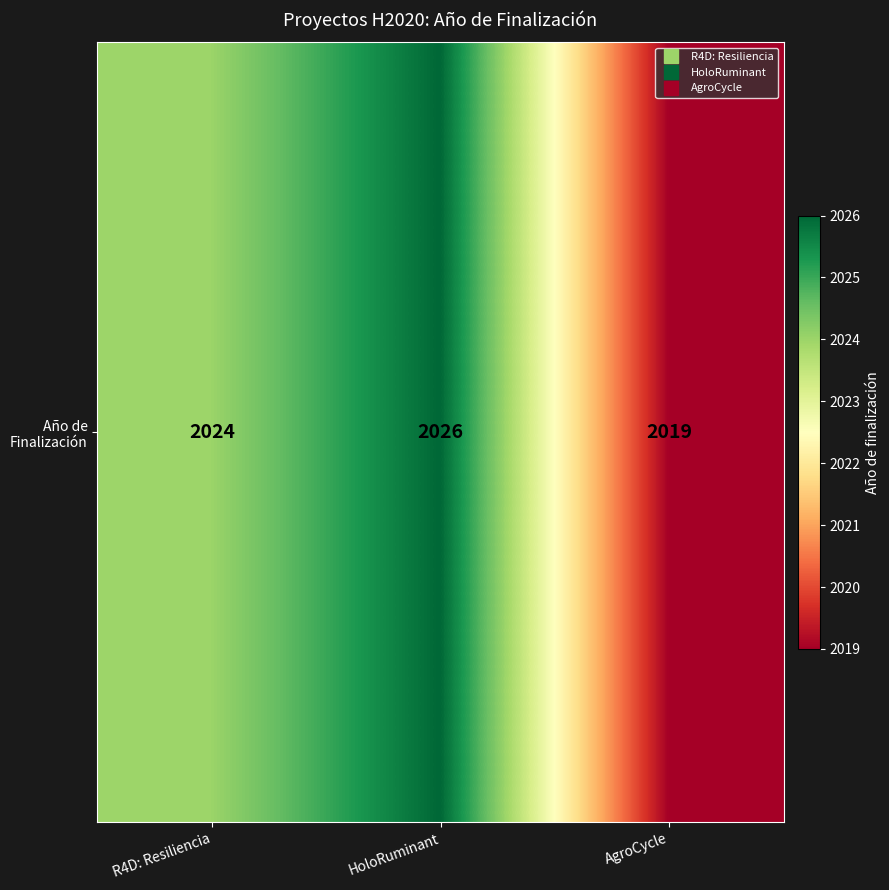

What is the difference between the maximum and minimum values?

7